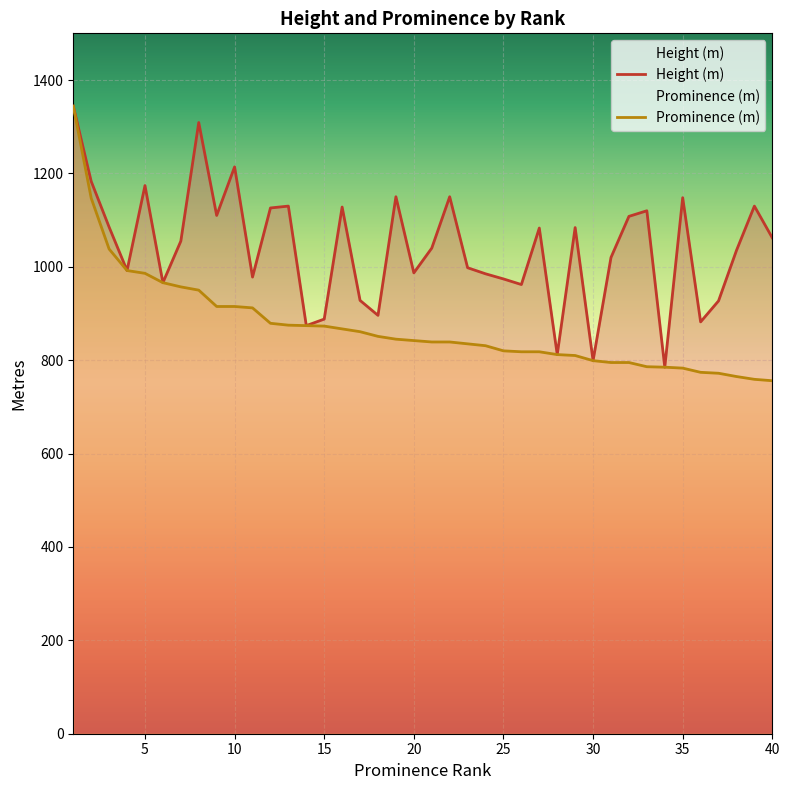

How many lines are shown in the chart?

2